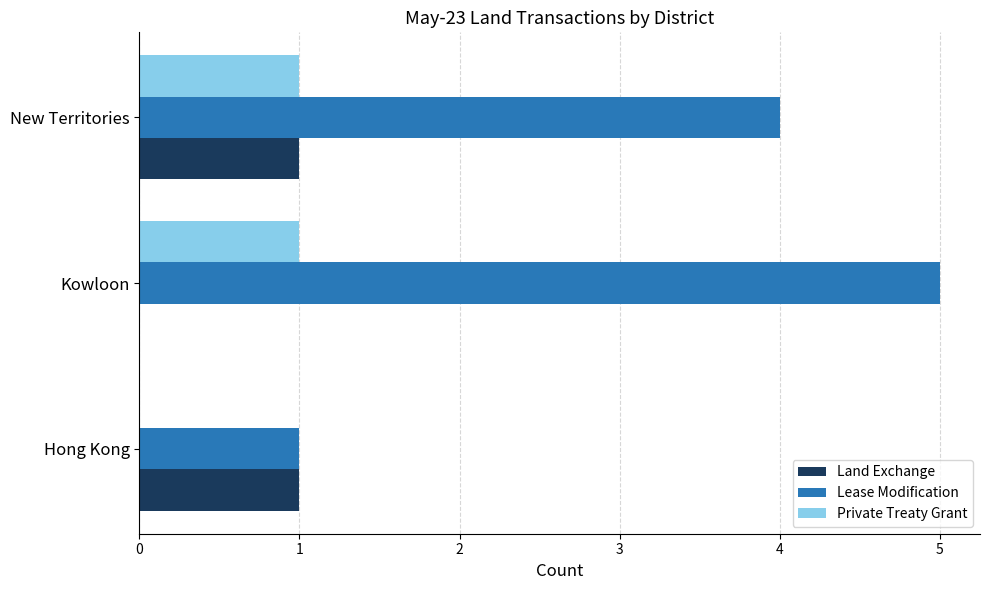

Which series has the largest total across all categories?

Lease Modification